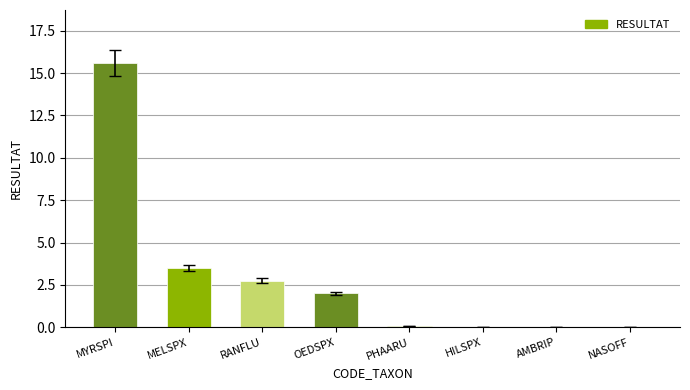

Which has a higher value, OEDSPX or PHAARU?

OEDSPX